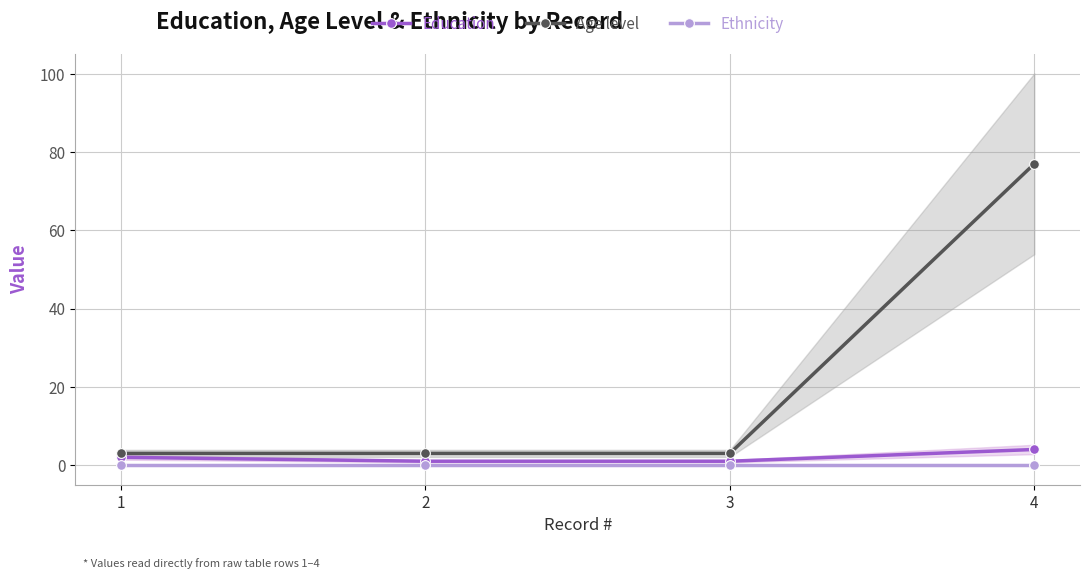

The Age level series shows 4 at 2. True or false?

False